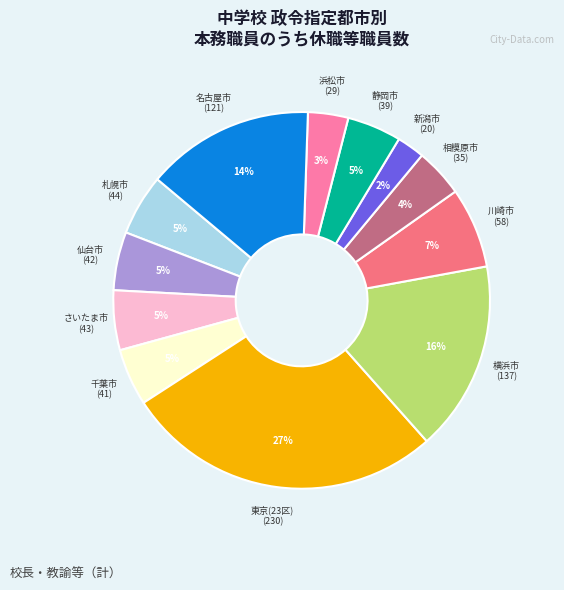

Is there any slice that represents more than half of the pie?

No